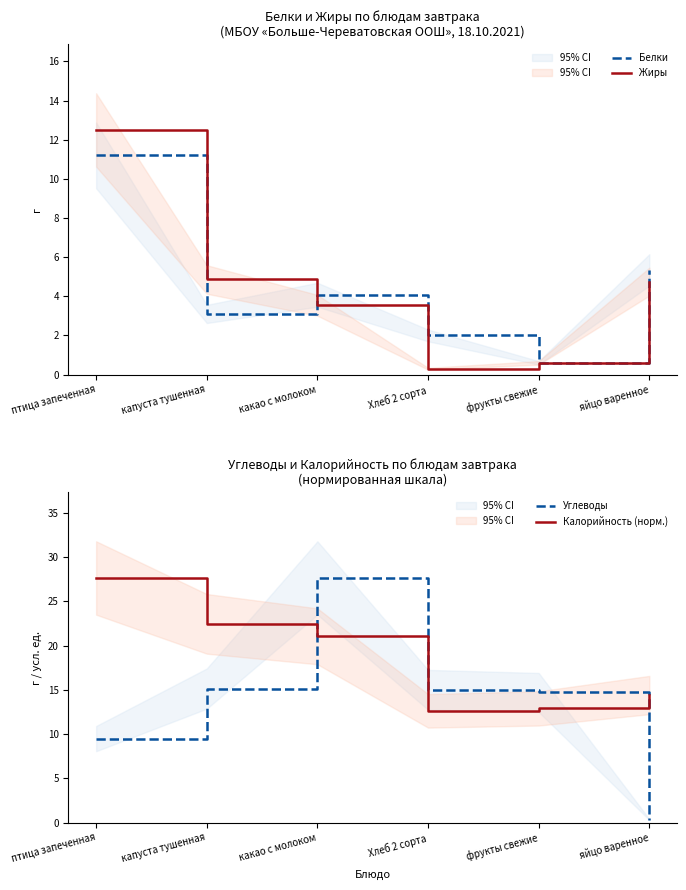

At which category is the sum across all series the highest?

птица запеченная